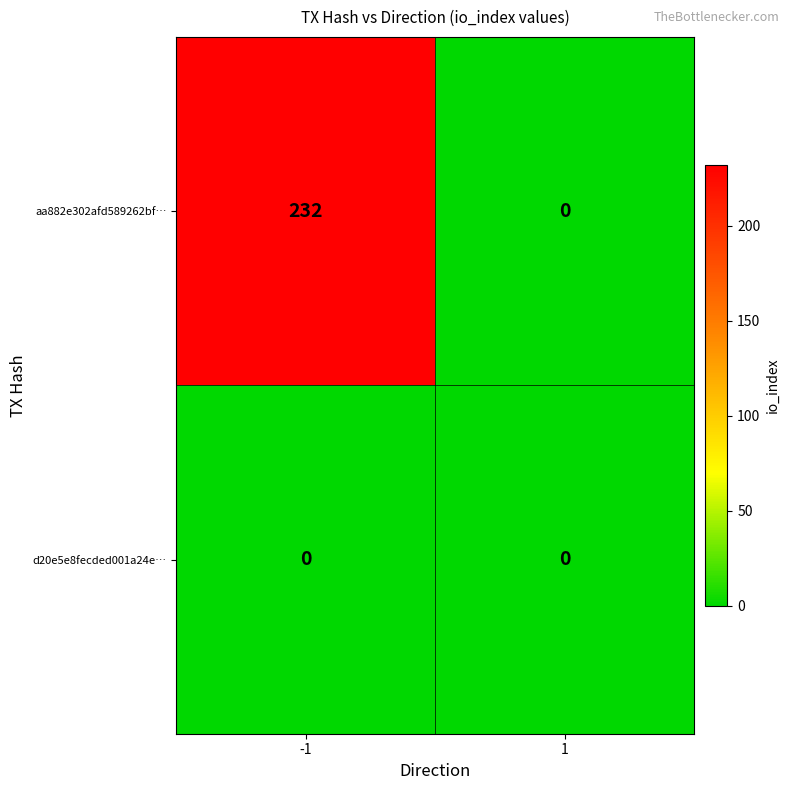

What is the average value of the aa882e302afd589262bf… series?

116